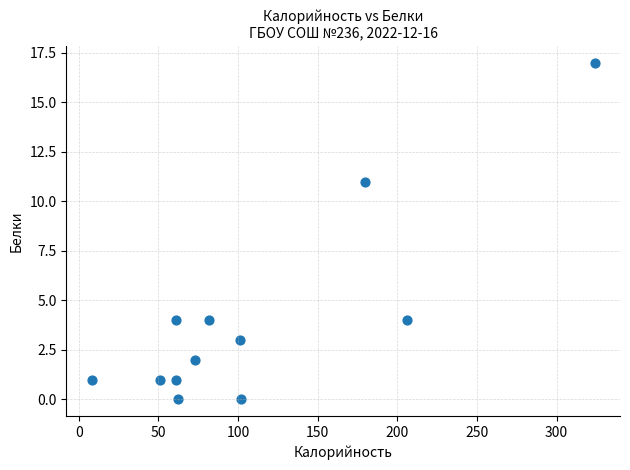

What Y value in the scatter plot is closest to 8?

11